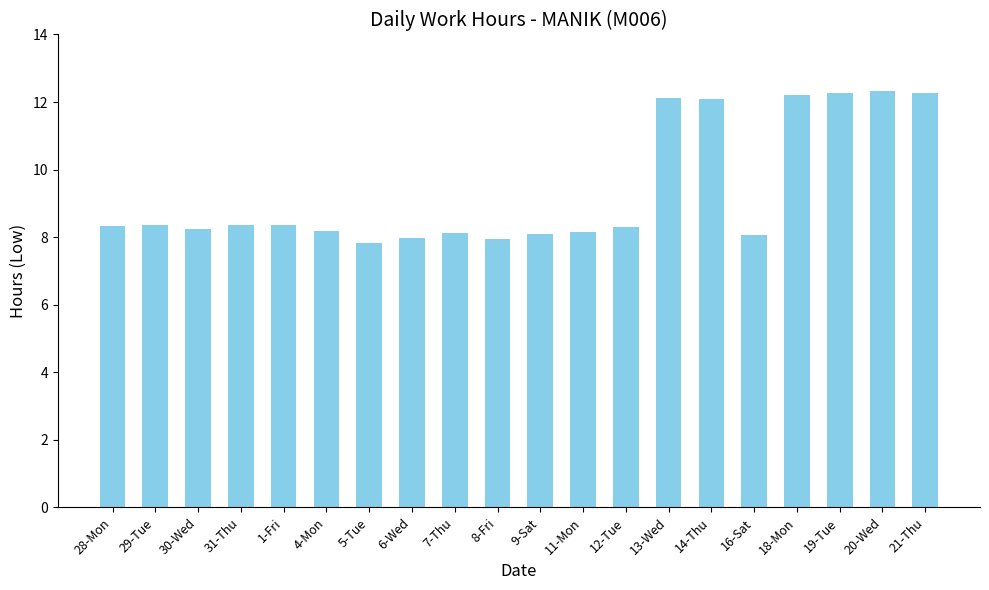

What is the sum of all values?

187.6